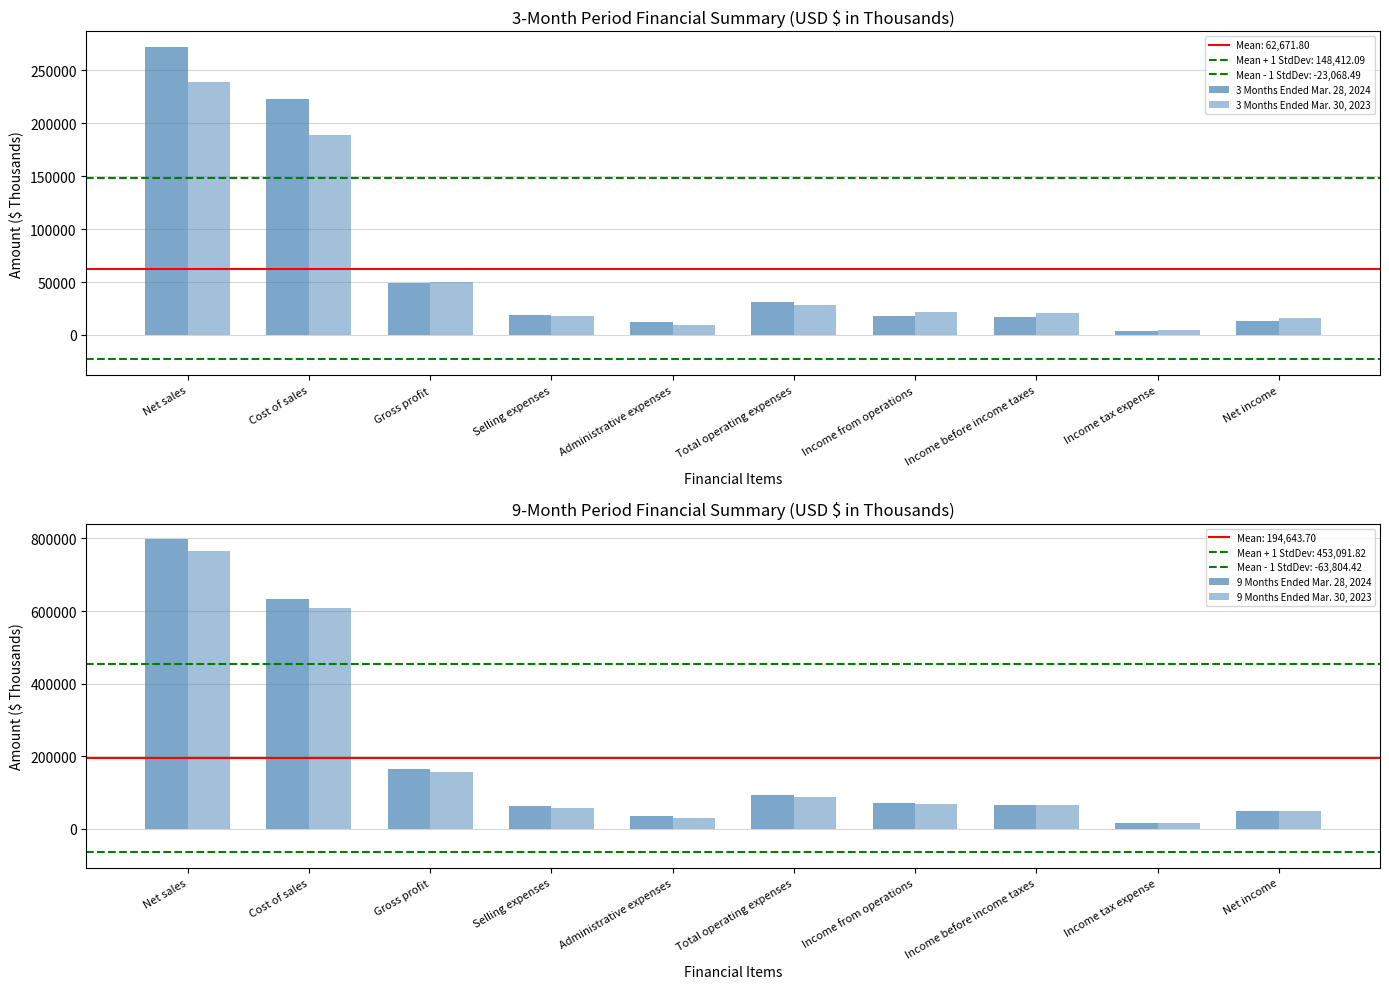

Reading left to right, extract all data points from this chart.

3 Months Ended Mar. 28, 2024: 271884	222707	49177	18654	12171	30825	18352	16893	3416	13477
3 Months Ended Mar. 30, 2023: 238535	188767	49768	18109	9841	27950	21818	20546	4814	15732
9 Months Ended Mar. 28, 2024: 797211	633073	164138	61647	34187	93608	70530	66473	16237	50236
9 Months Ended Mar. 30, 2023: 765464	608551	156913	57921	30296	88217	68696	64738	16554	48184